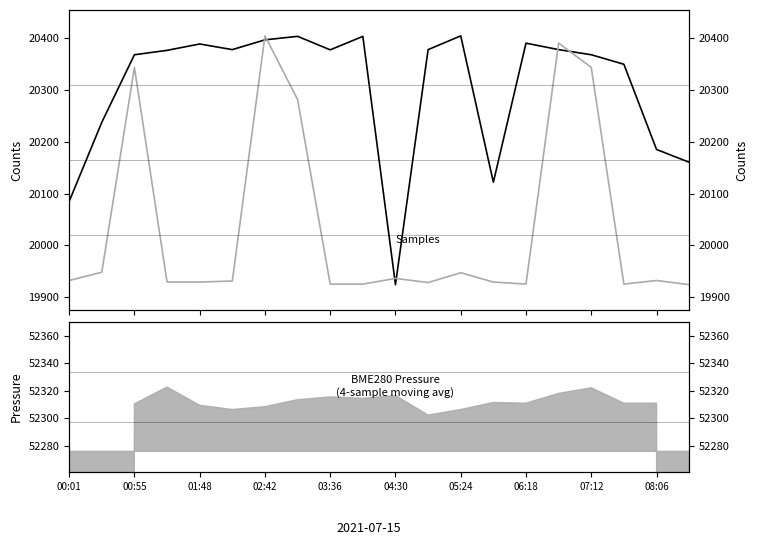

Count the number of categories in the chart.

20